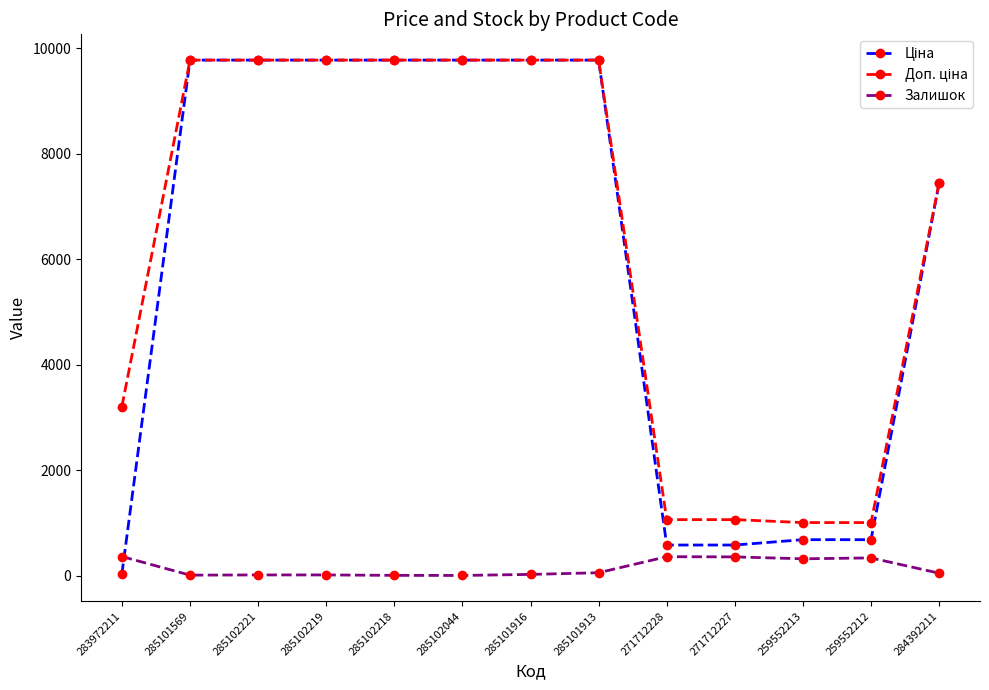

What is the label of the 4th point from the left?

285102219